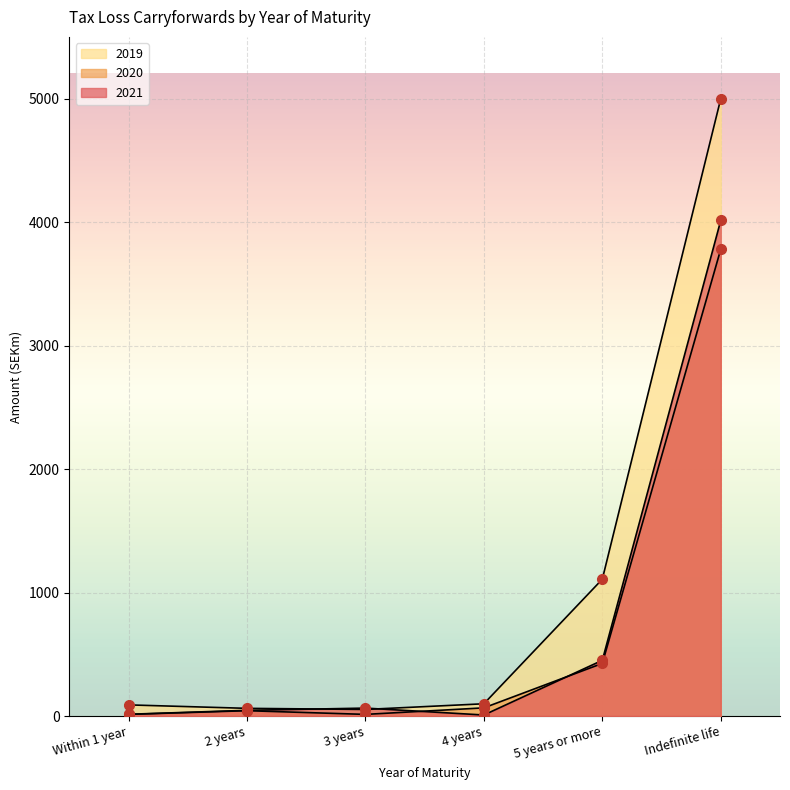

How many data points in 2020 are less than 66?

3